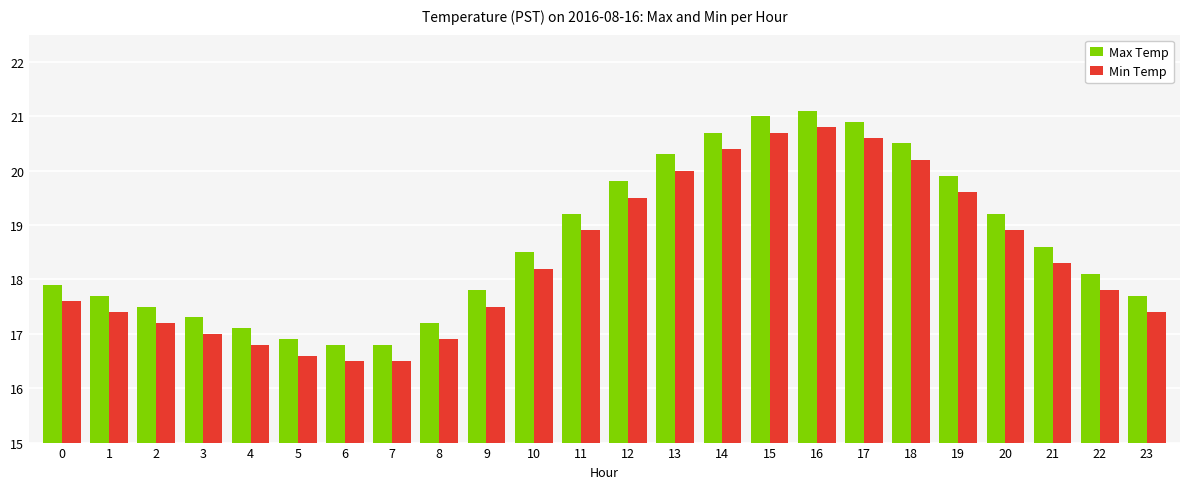

Which series has the largest total across all categories?

Max Temp